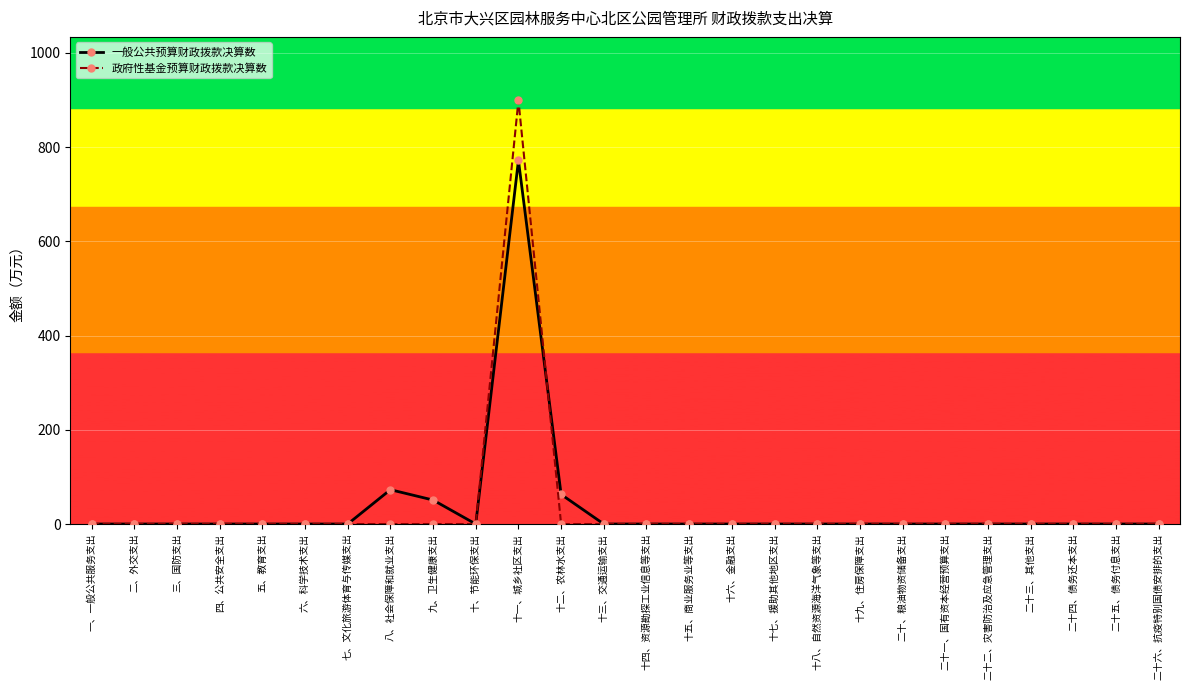

At which category is the sum across all series the highest?

十一、城乡社区支出